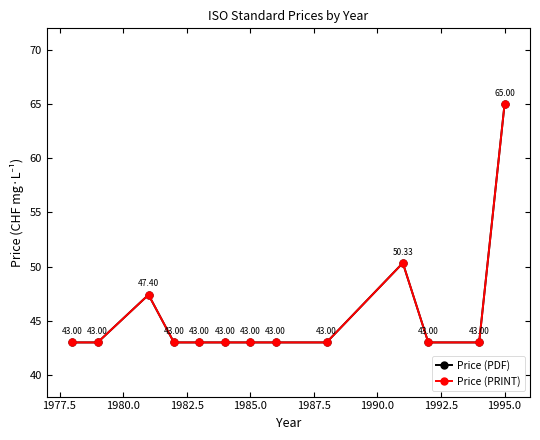

What is the maximum value for Price (PDF)?

65.0